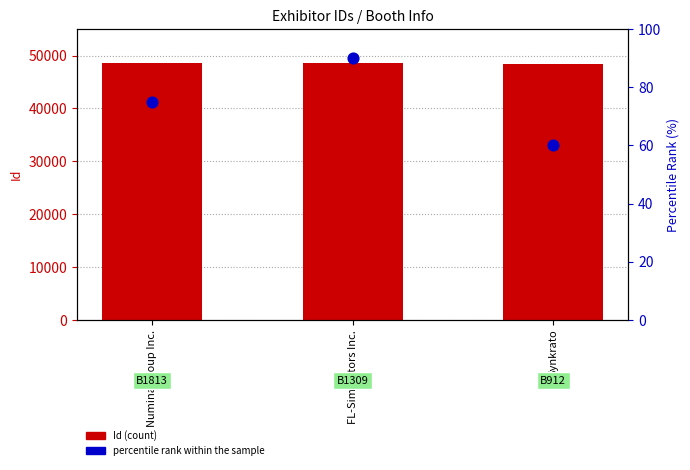

At how many categories does at least one series exceed 8369?

3